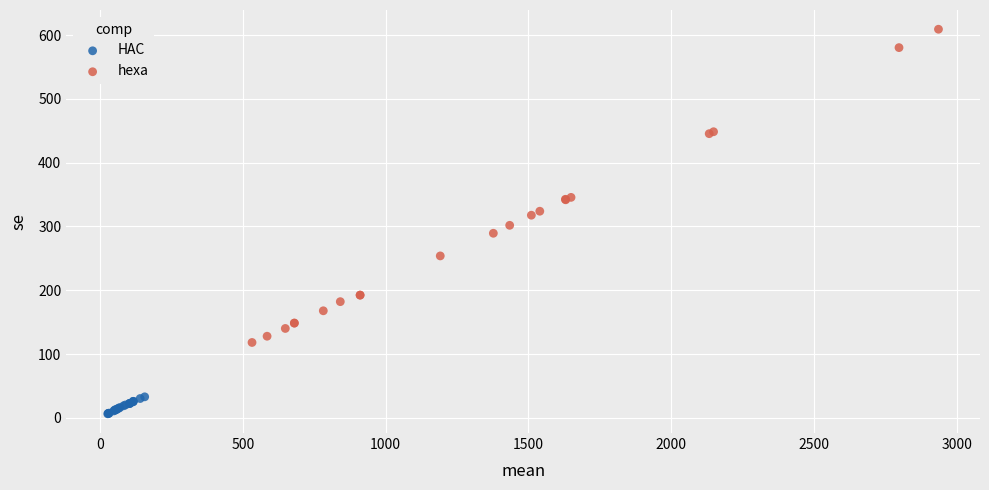

Which series reaches the maximum Y coordinate?

hexa